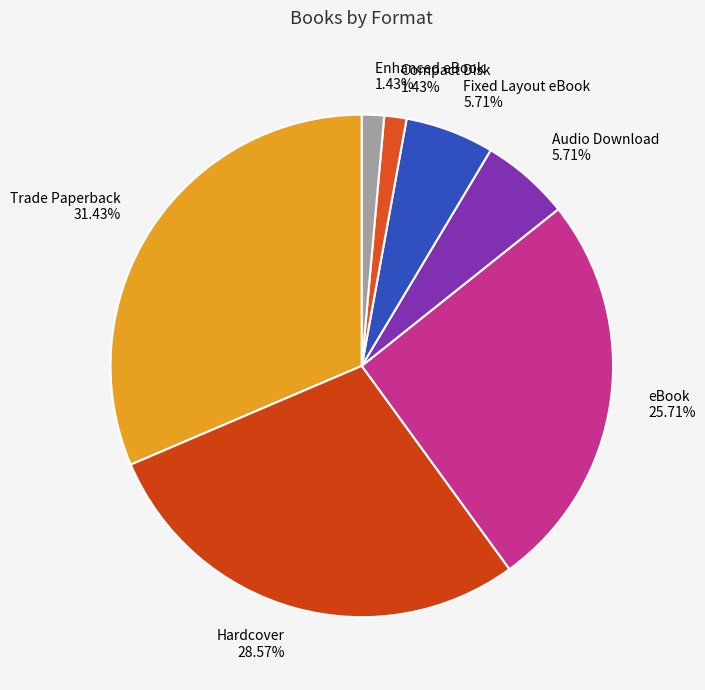

Which has a higher value, Audio Download or Compact Disk?

Audio Download